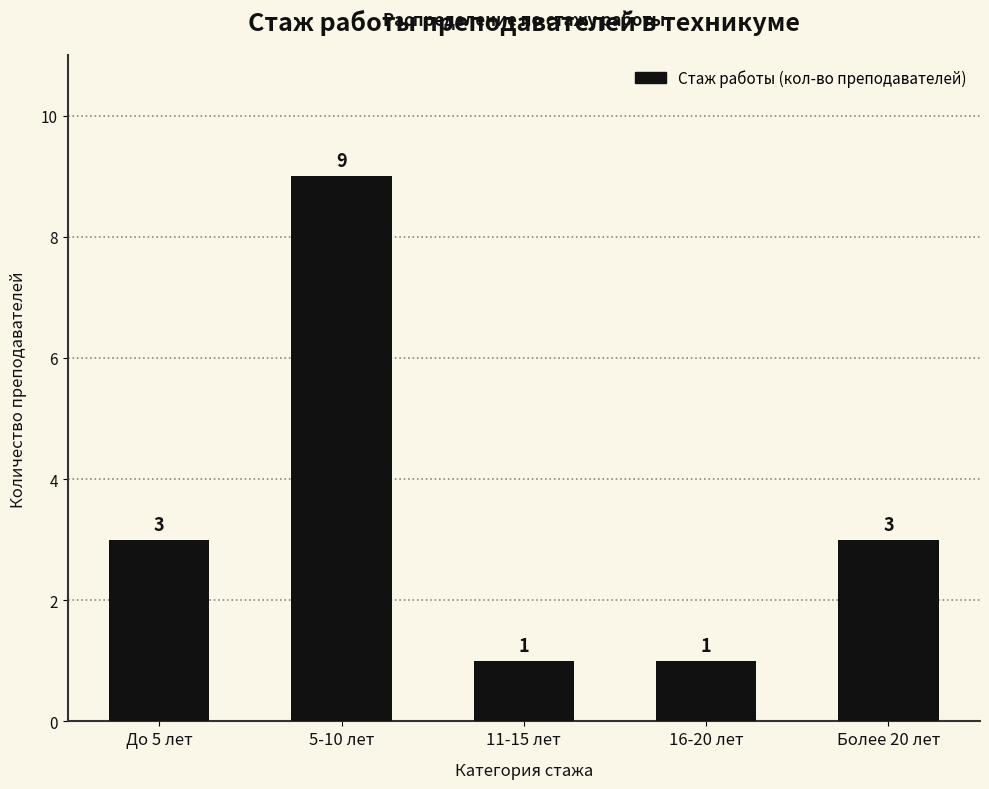

What is the value of the 2nd bar from the left?

9